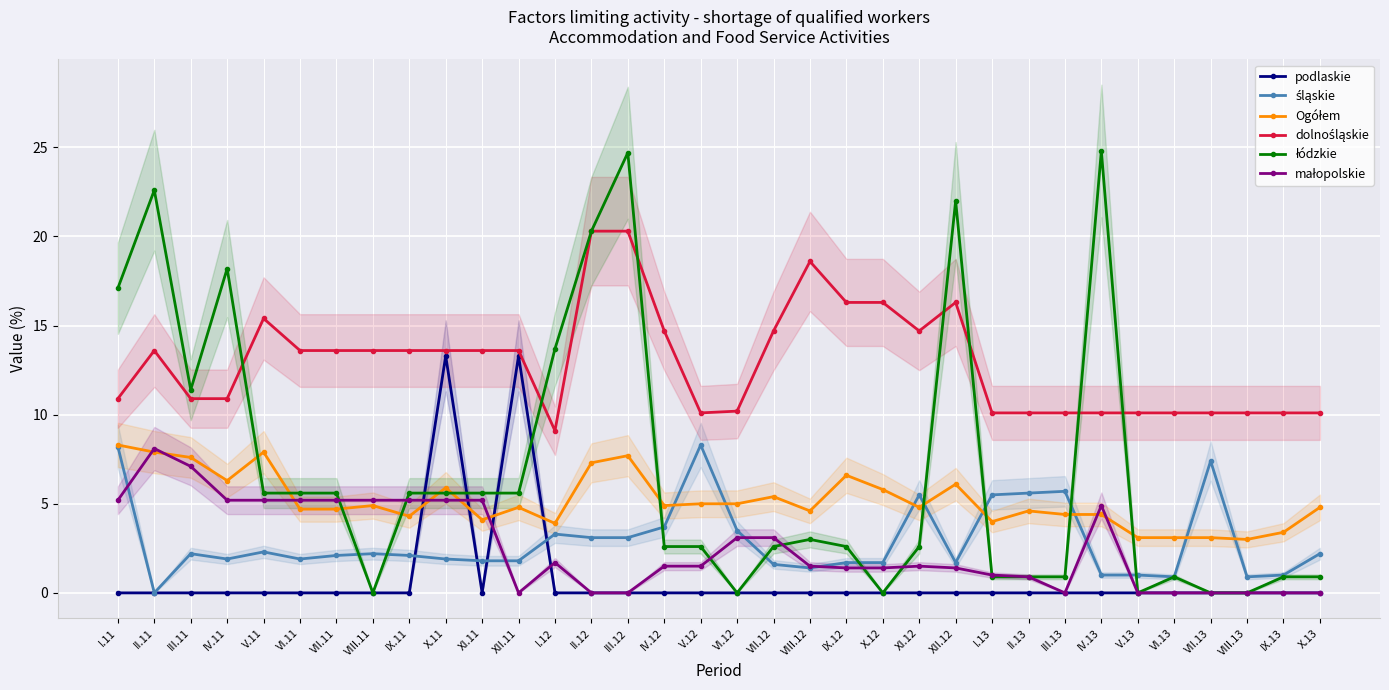

What is the greatest value displayed?

24.8